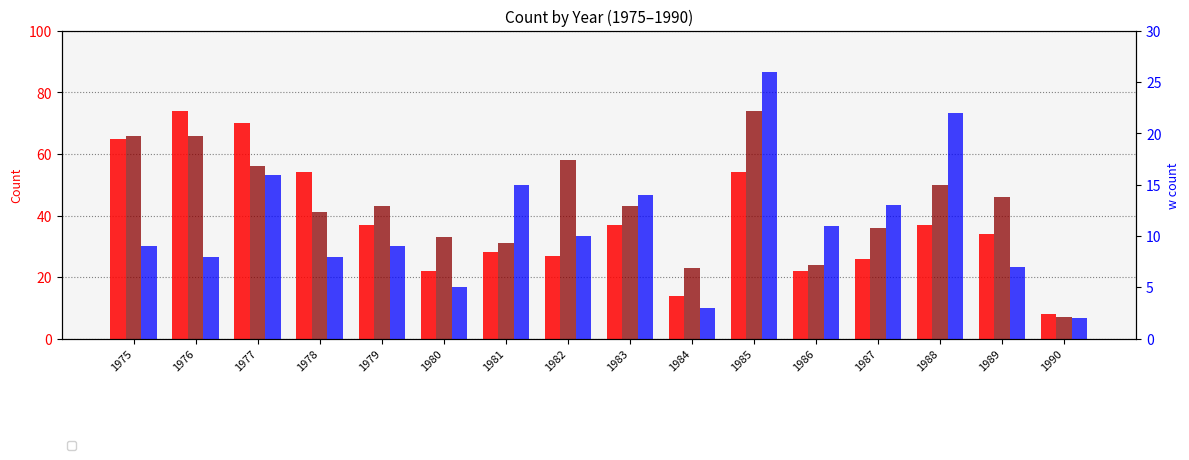

Which category has the lowest value across all series?

1990